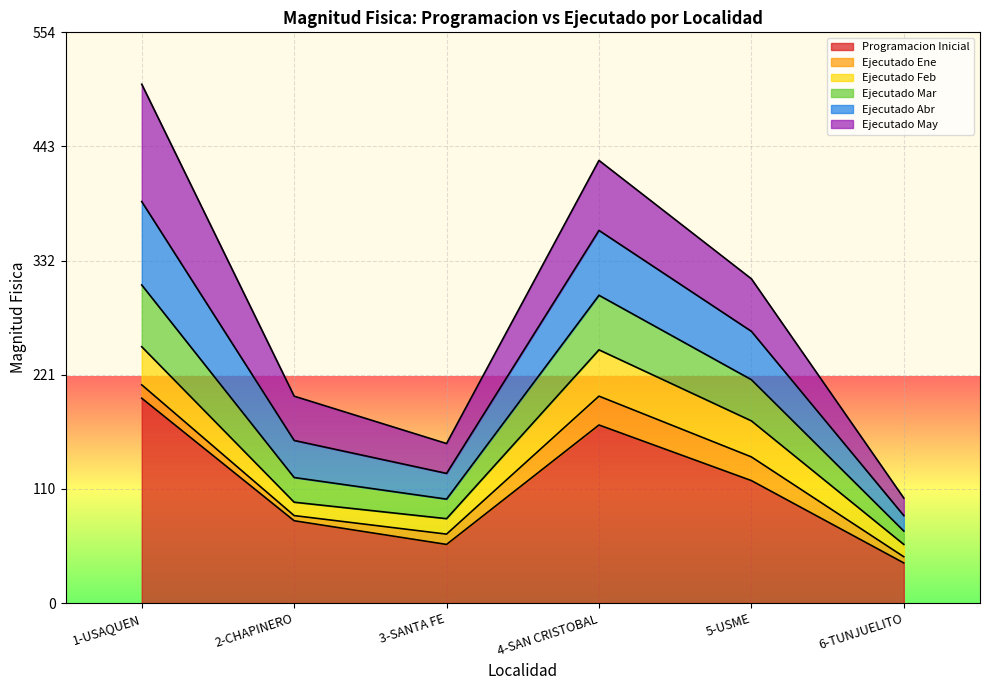

The value of Programacion Inicial at 5-USME is 173. True or false?

False